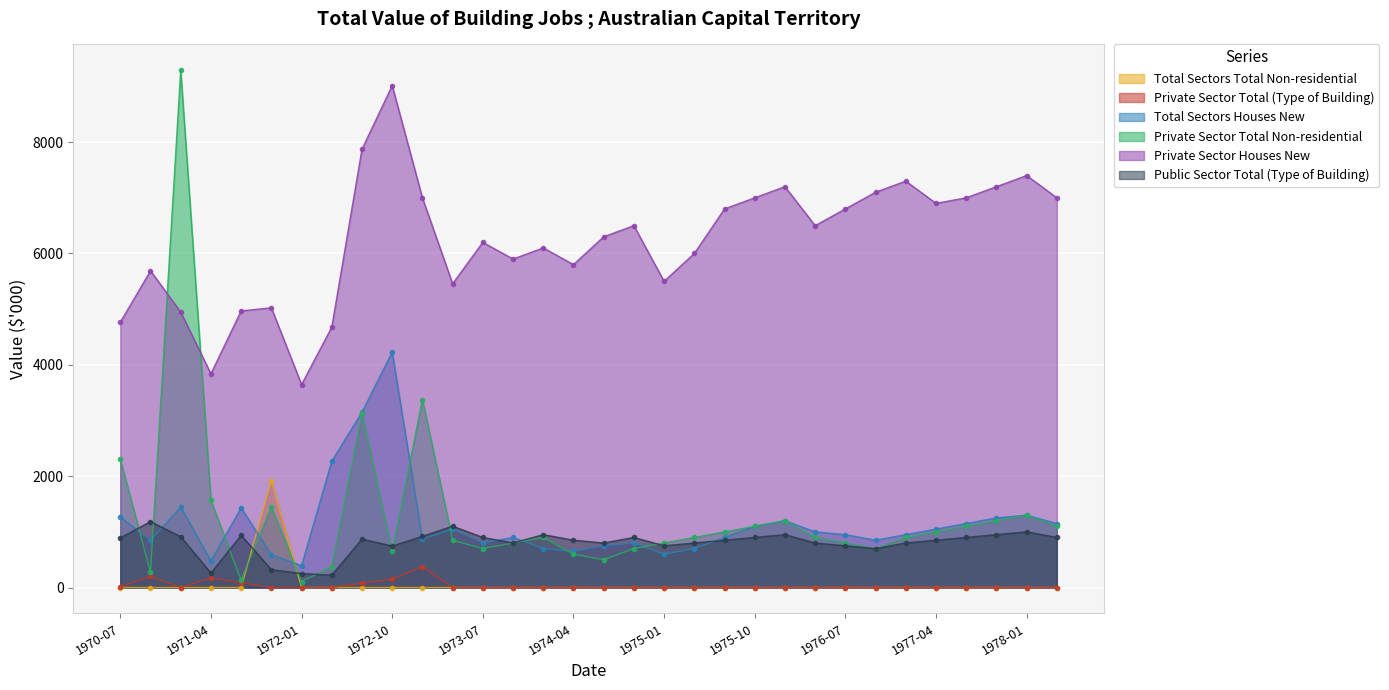

What are all the series names shown in the legend?

Total Sectors Total Non-residential, Private Sector Total (Type of Building), Total Sectors Houses New, Private Sector Total Non-residential, Private Sector Houses New, Public Sector Total (Type of Building)